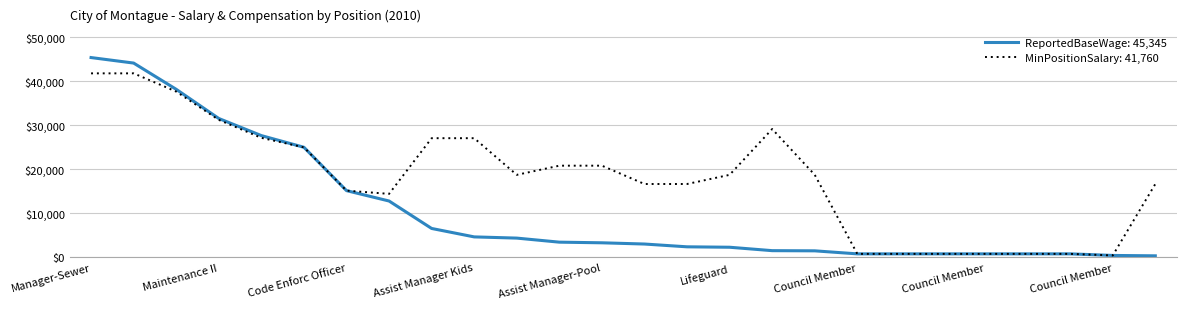

Which series has the largest total across all categories?

MinPositionSalary: 41,760